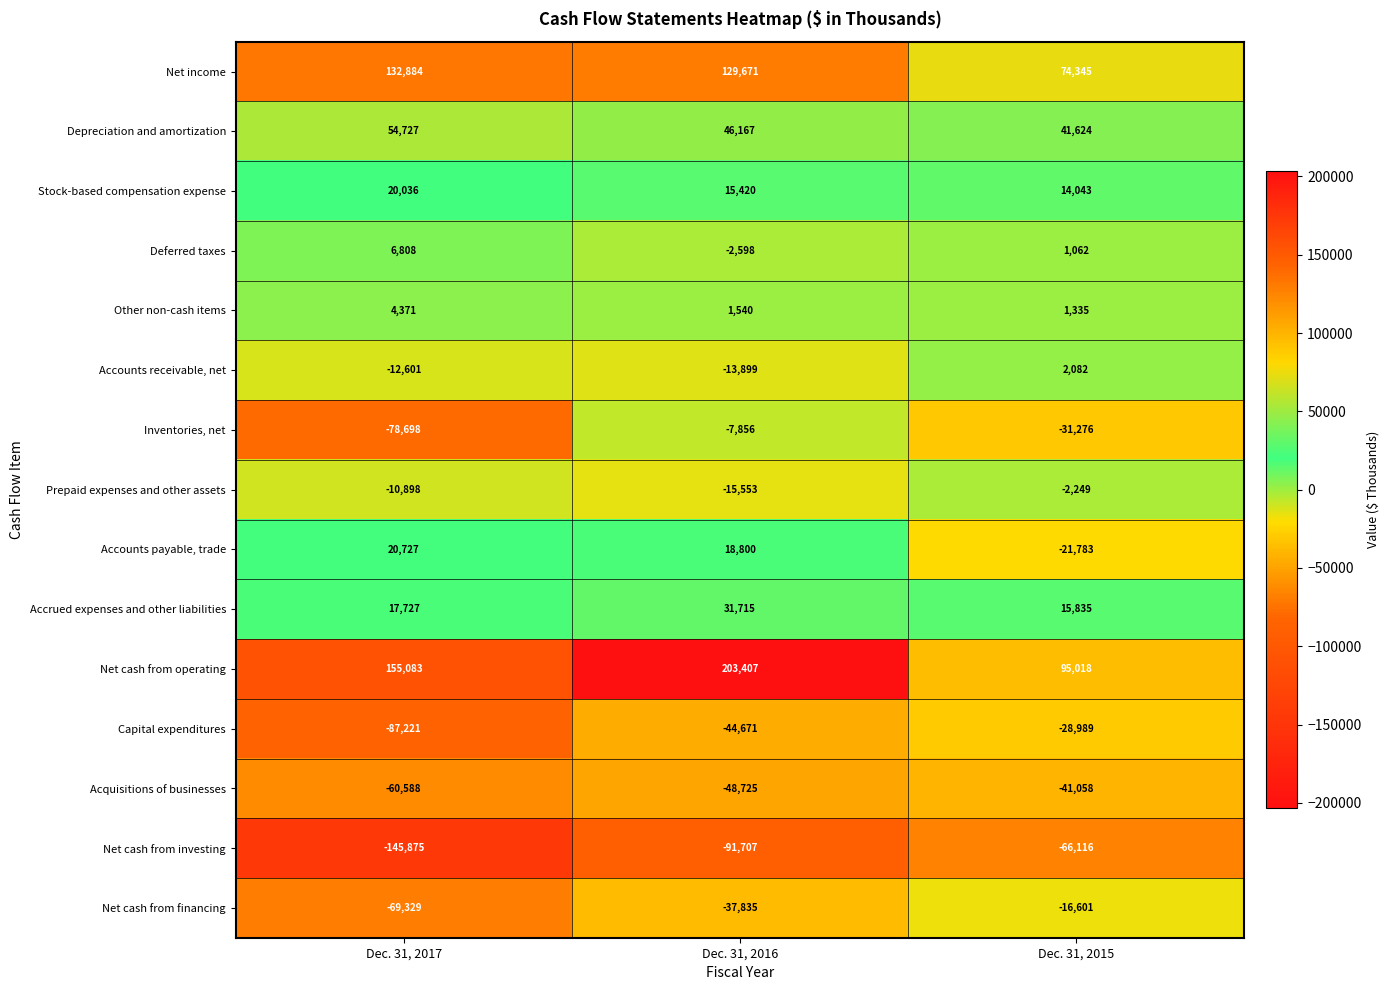

Which series has the largest total across all categories?

Net cash from operating